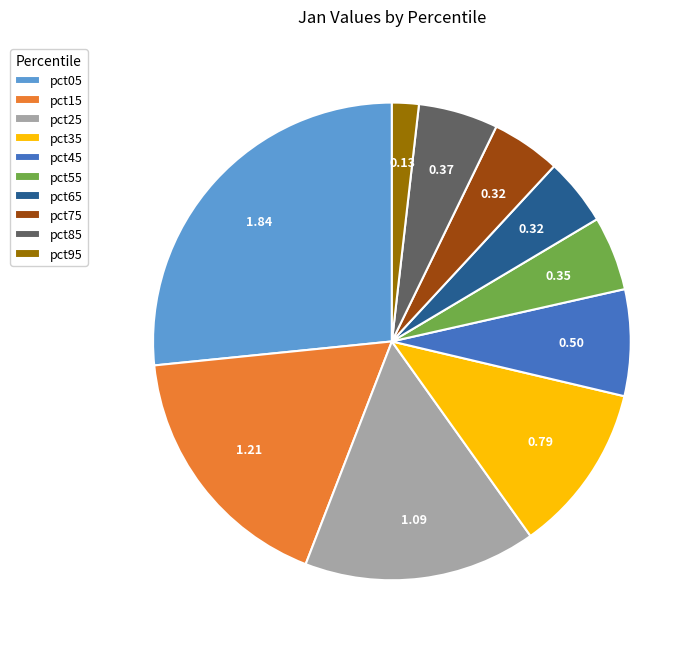

Which has a higher value, pct75 or pct85?

pct85